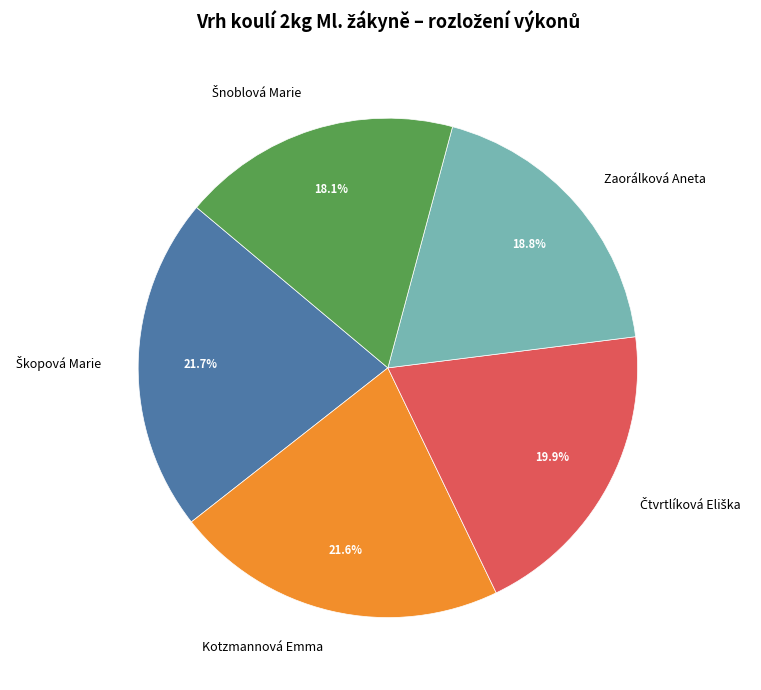

Combined, do Zaorálková Aneta and Kotzmannová Emma account for over 50%?

No